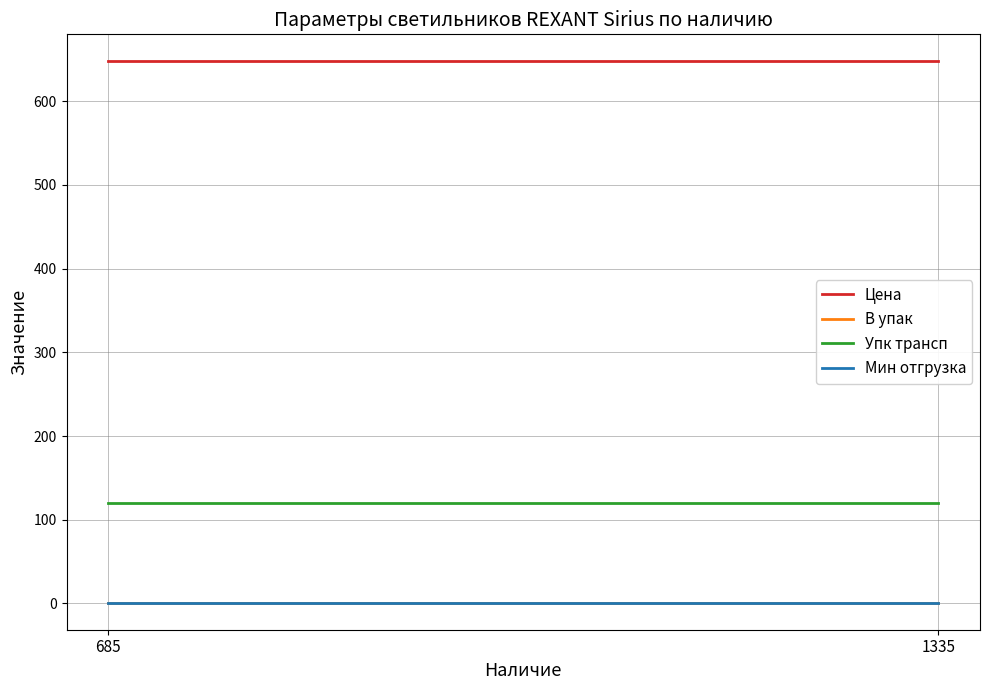

At how many categories does at least one series exceed 600?

2